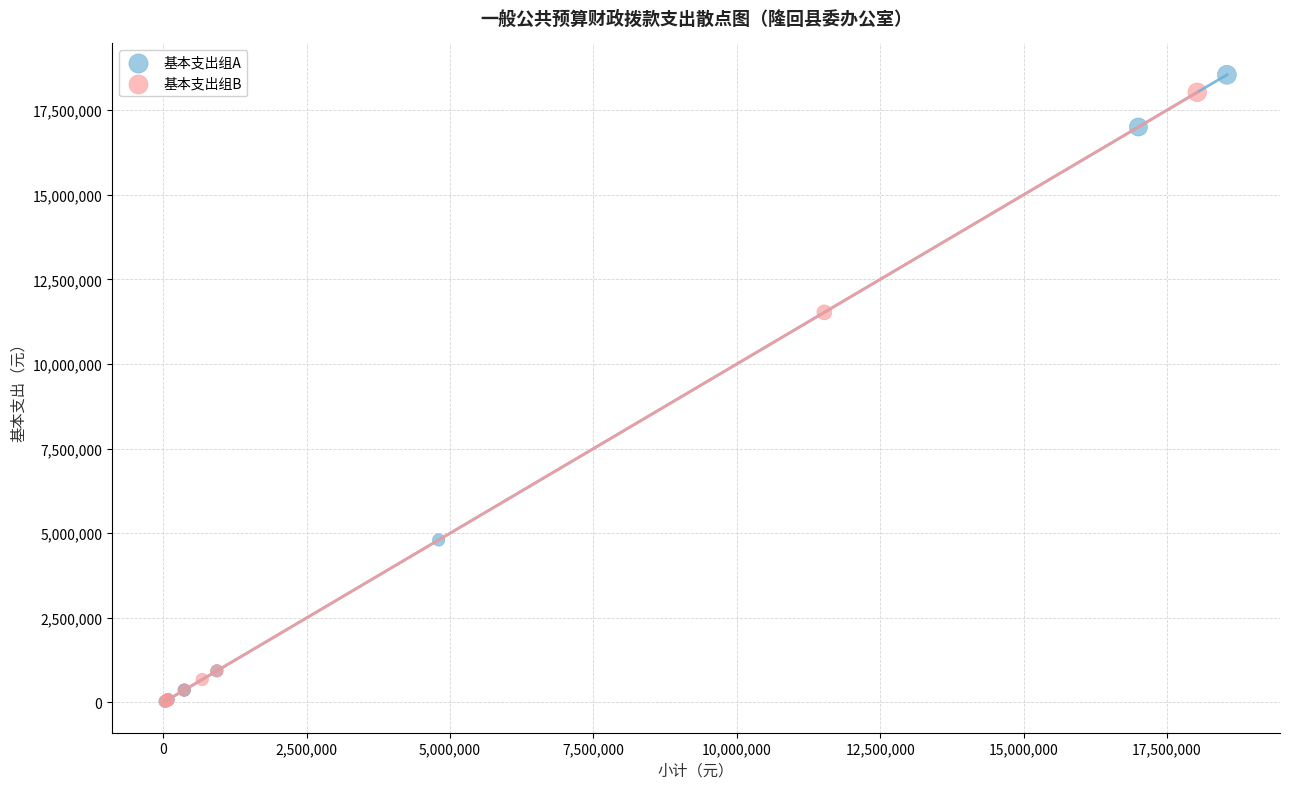

Which series has the widest spread of Y values?

基本支出组A